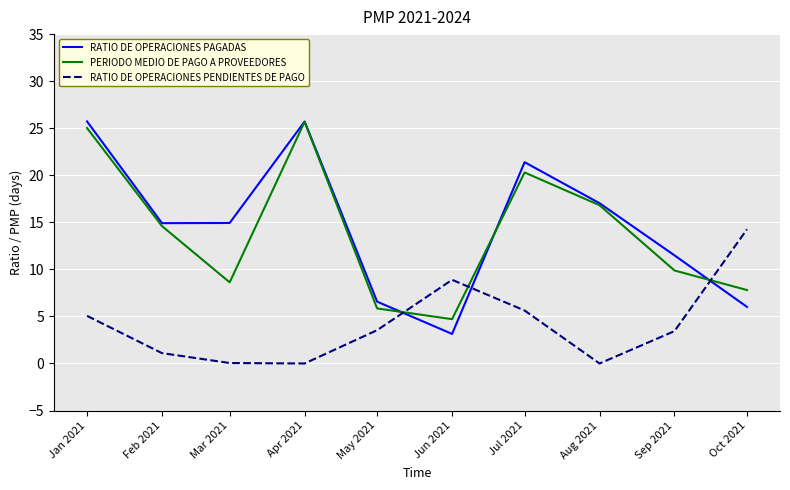

How many times do RATIO DE OPERACIONES PAGADAS and RATIO DE OPERACIONES PENDIENTES DE PAGO cross each other?

3